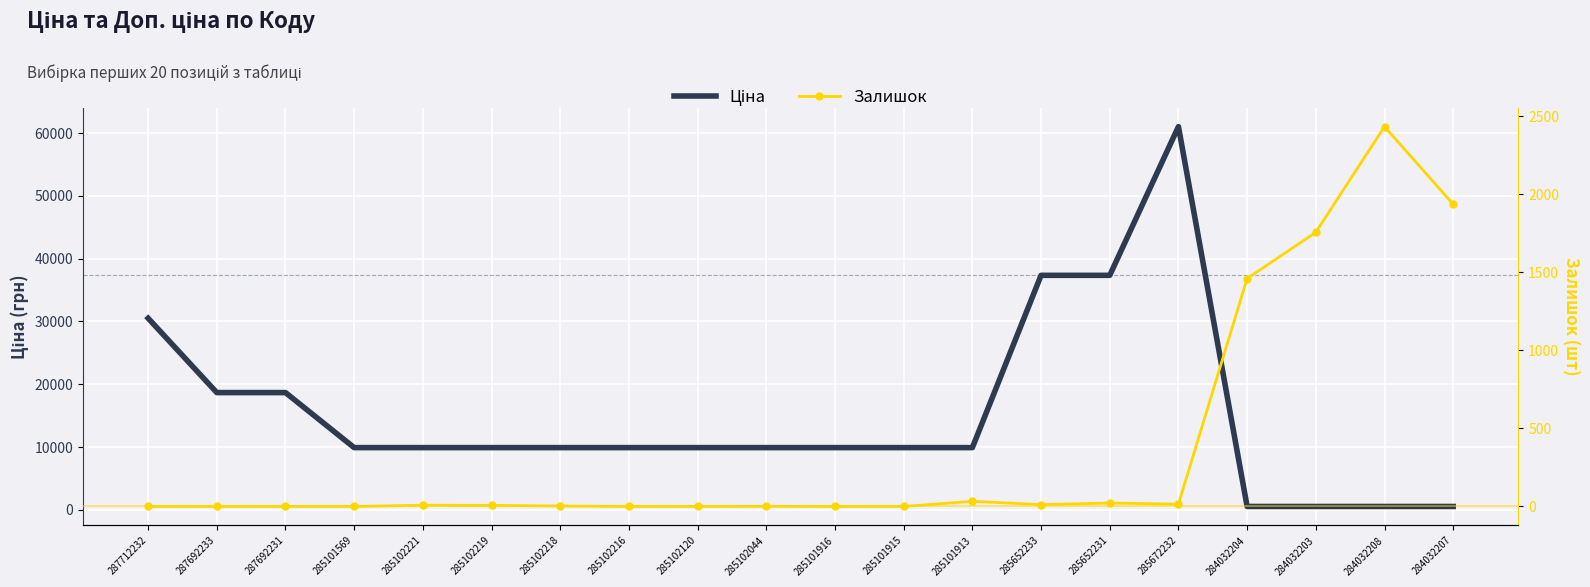

Is the value of Залишок at 285101916 greater than the value of Ціна at 285101915?

No